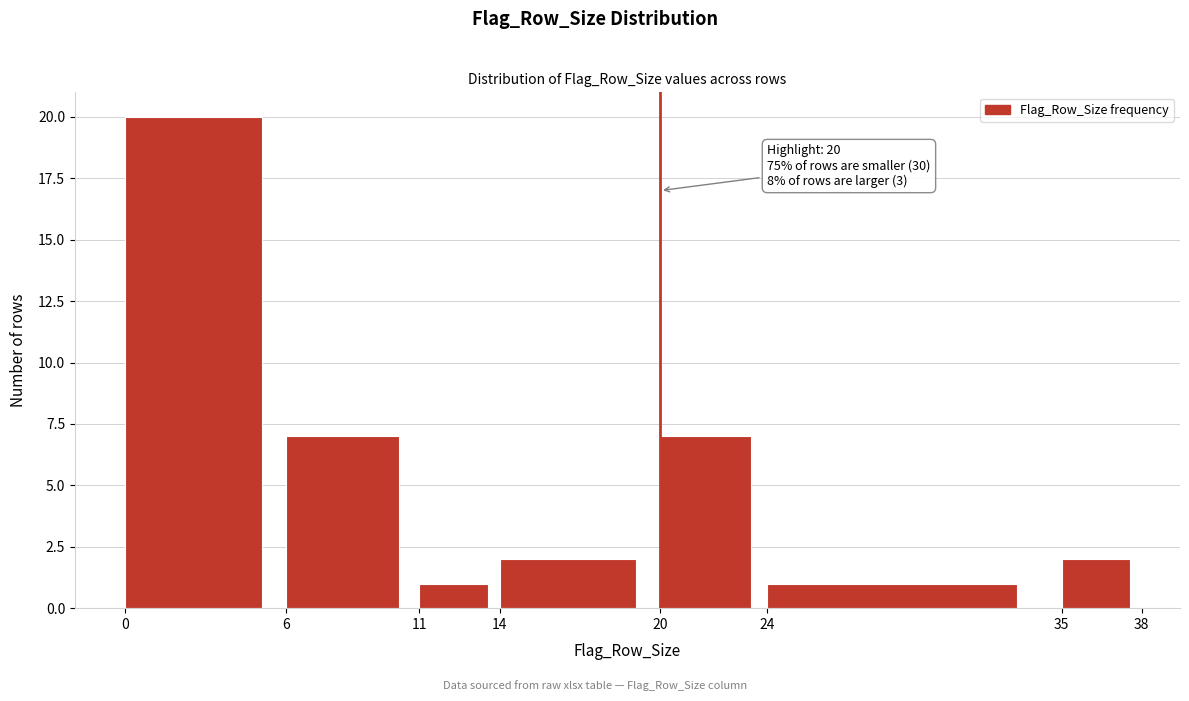

Which range on the x-axis has the tallest bar?

0 to 6